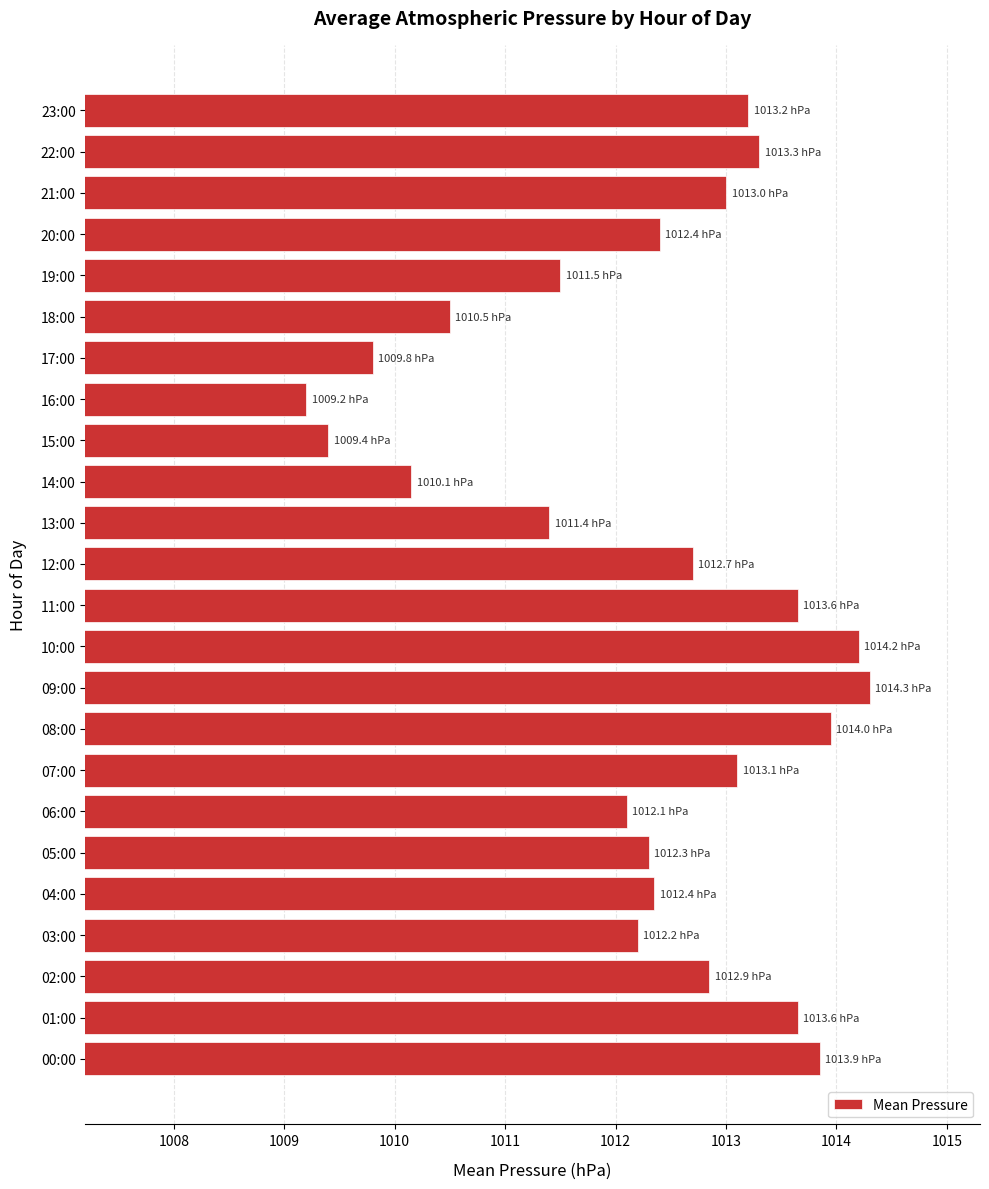

What is the ratio of the value at 16:00 to the value at 12:00?

1.0